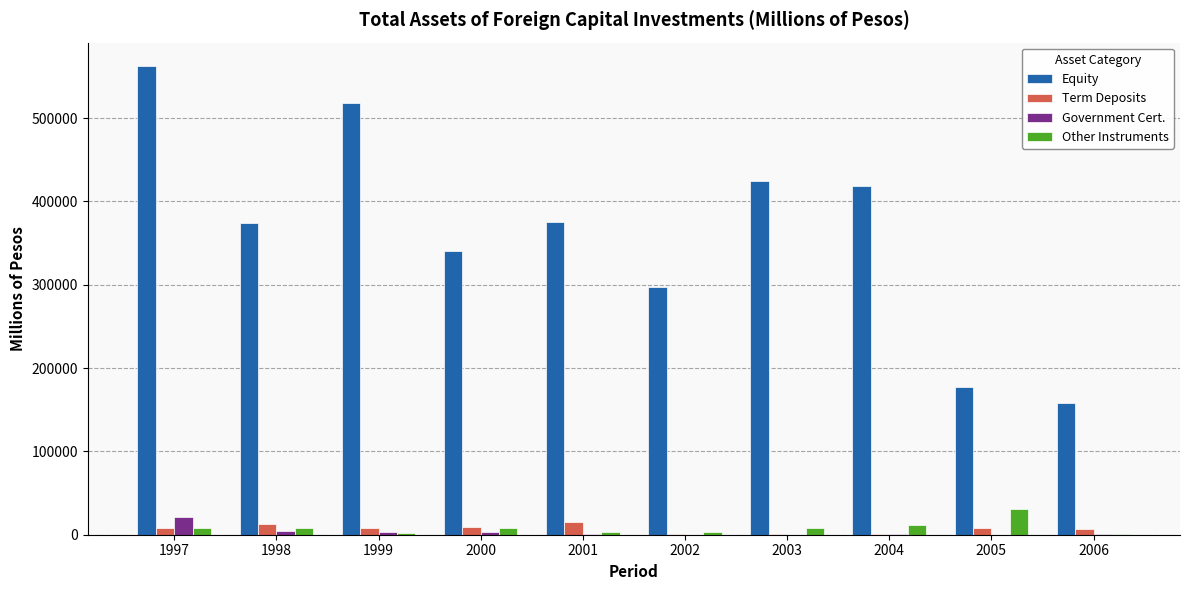

The value of Equity at 2005 is 311057.0. True or false?

False